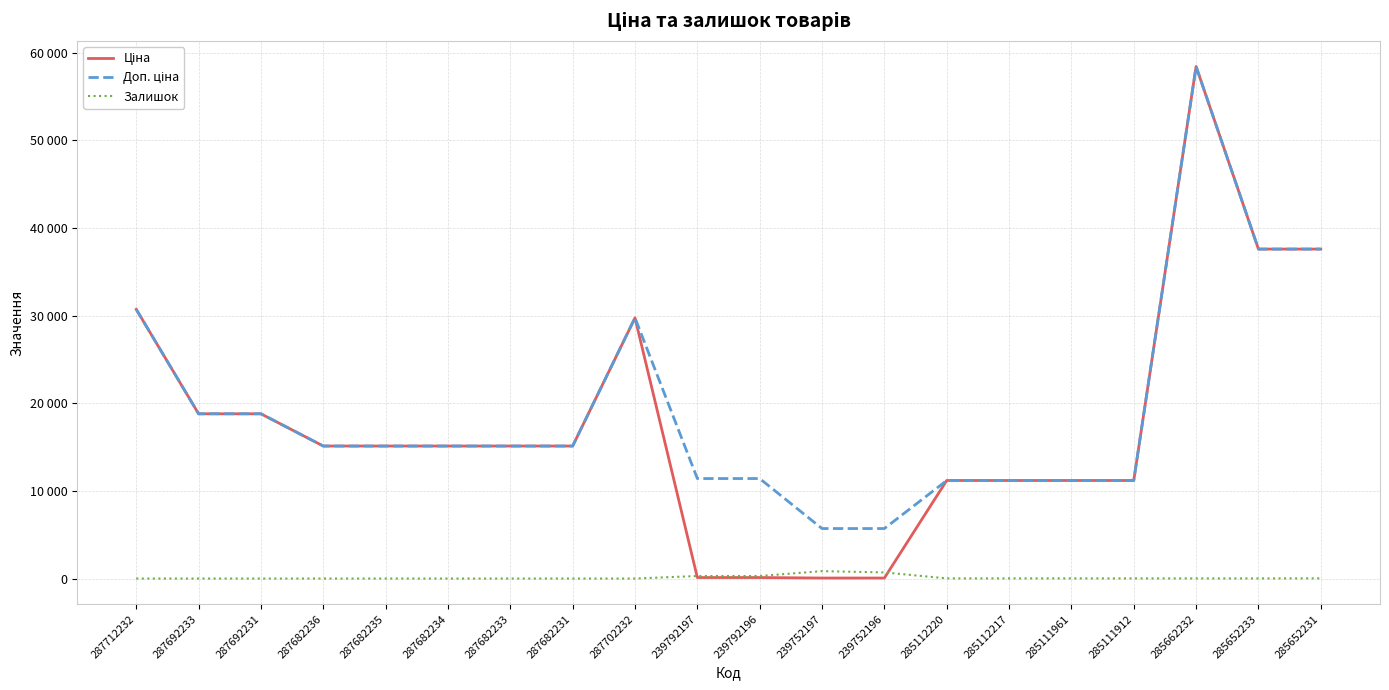

What is the total value across all series at 285112220?

22393.3